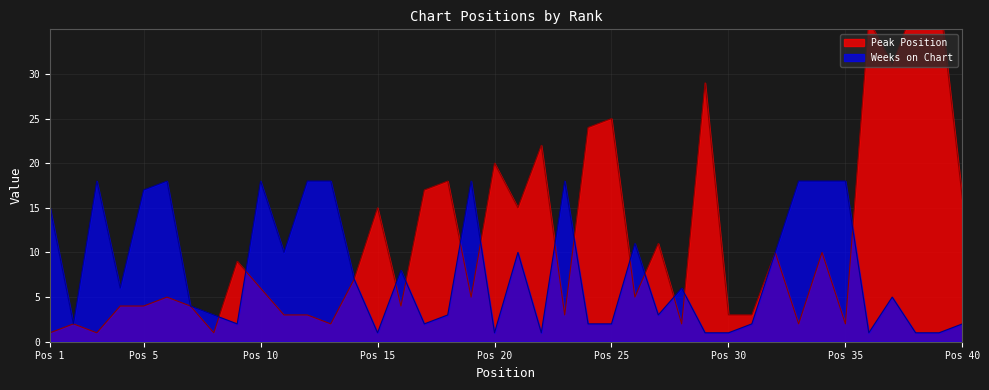

What is the approximate value of Peak Position at 23?

3